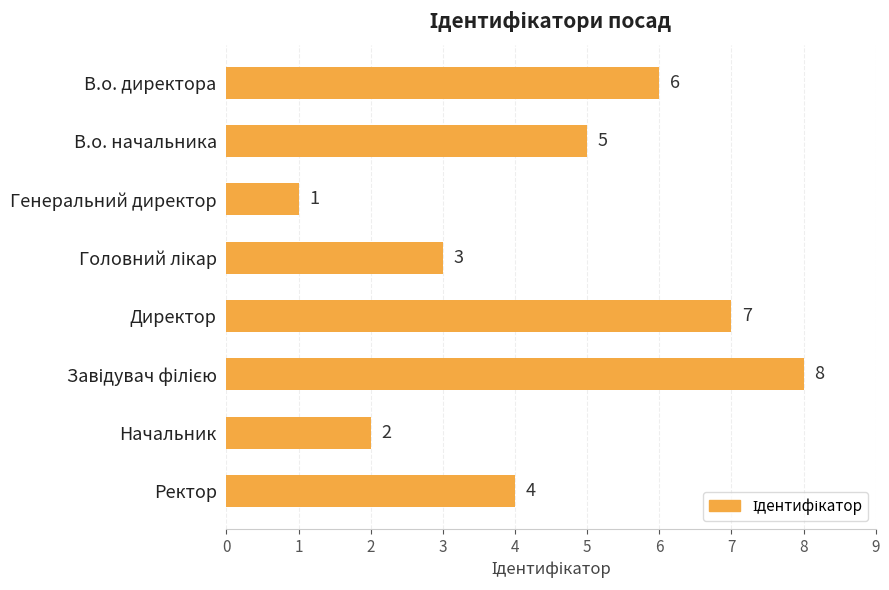

Which category has the lowest value across all series?

Генеральний директор